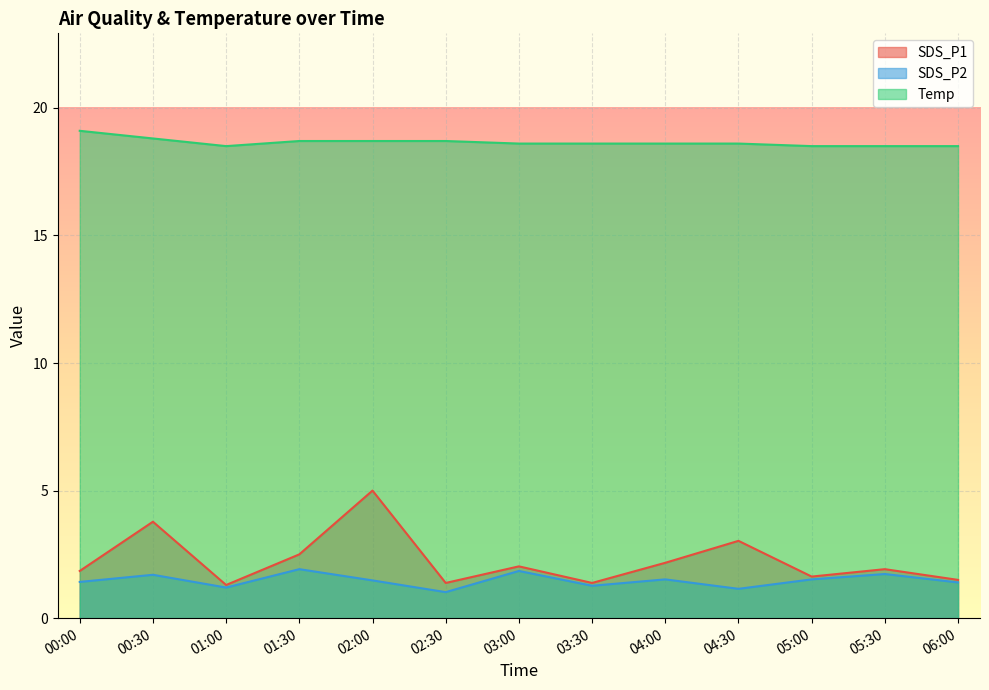

Between 00:00 and 04:30, which series saw the biggest shift?

SDS_P1